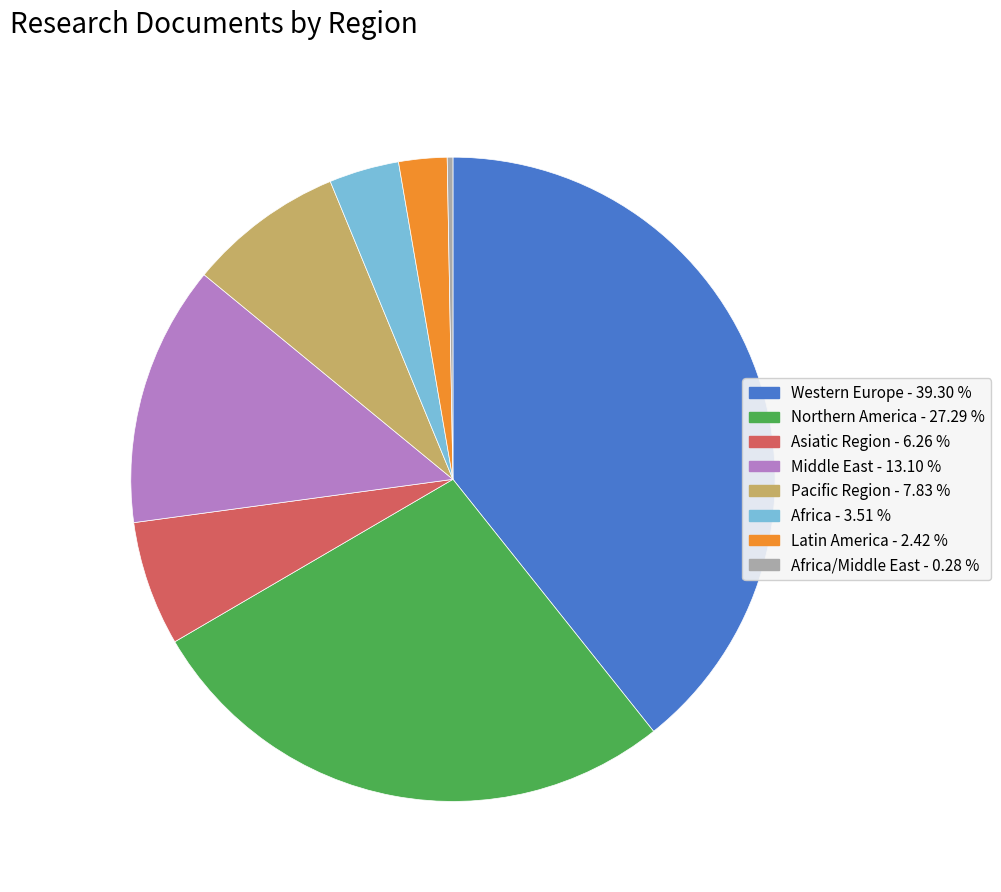

Which has a higher value, Northern America - 27.29 % or Middle East - 13.10 %?

Northern America - 27.29 %